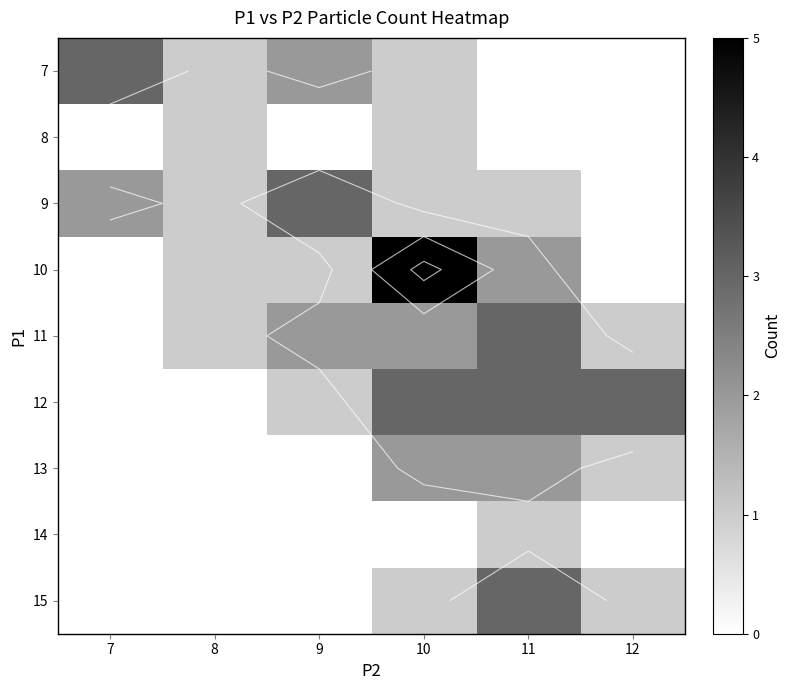

How many data points does each series have?

6